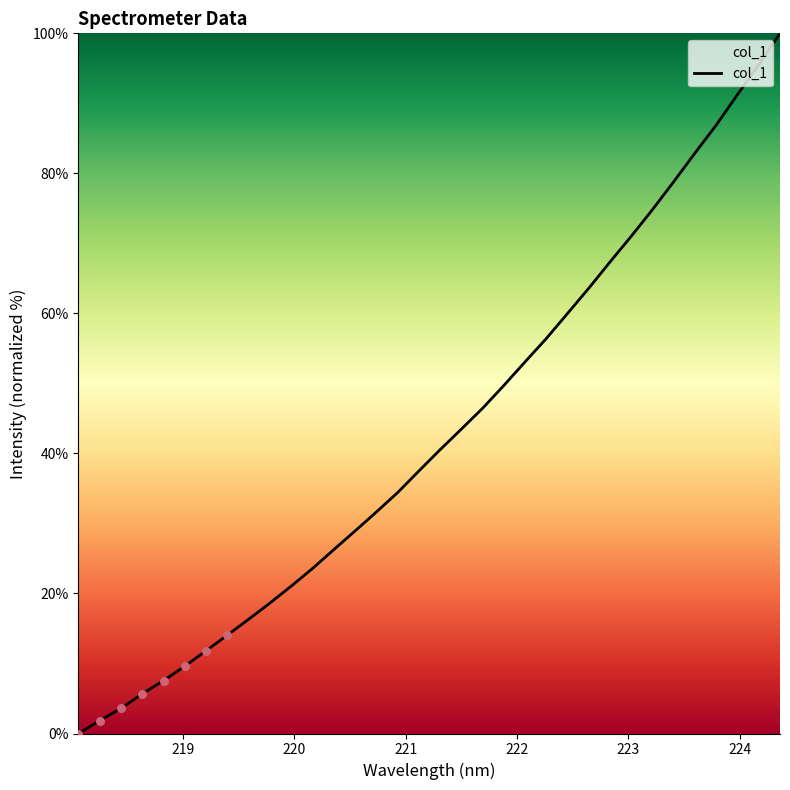

What is the difference between the maximum and minimum values?

100.0